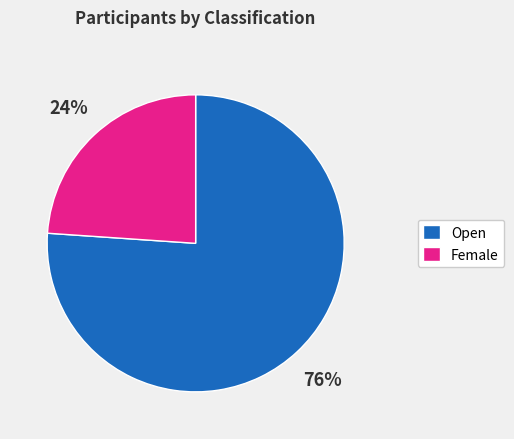

To the nearest percent, what is the average slice percentage?

50%